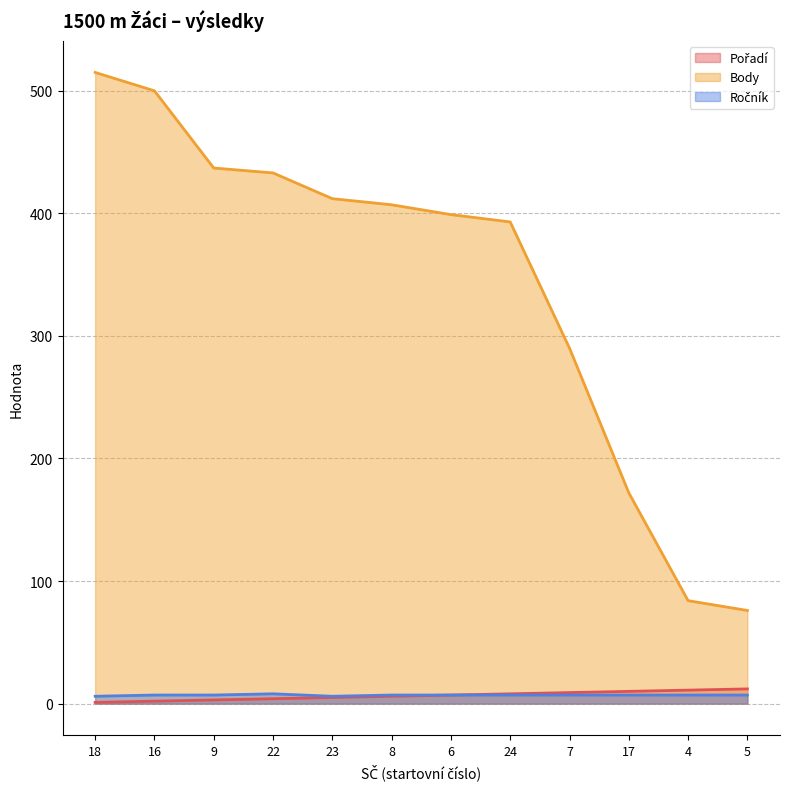

At 5, list the series in order from smallest to largest.

Ročník, Pořadí, Body